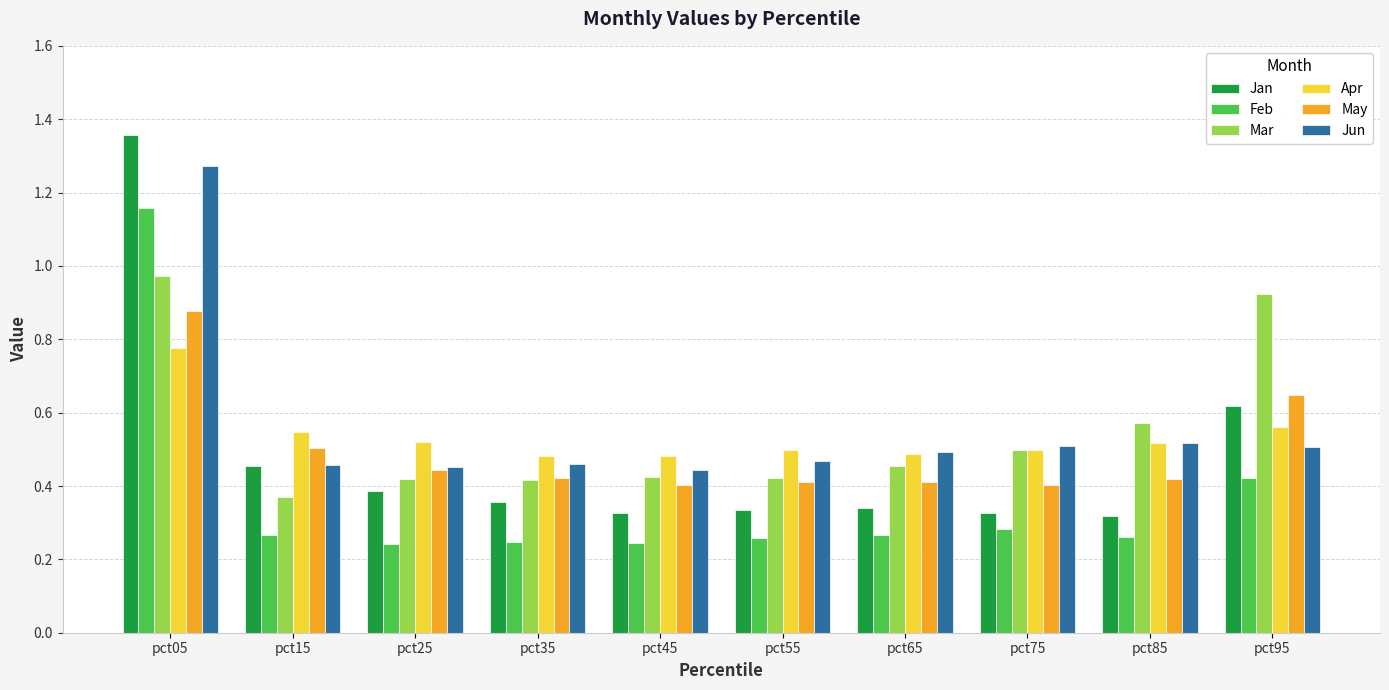

Does the chart contain stacked bars?

No